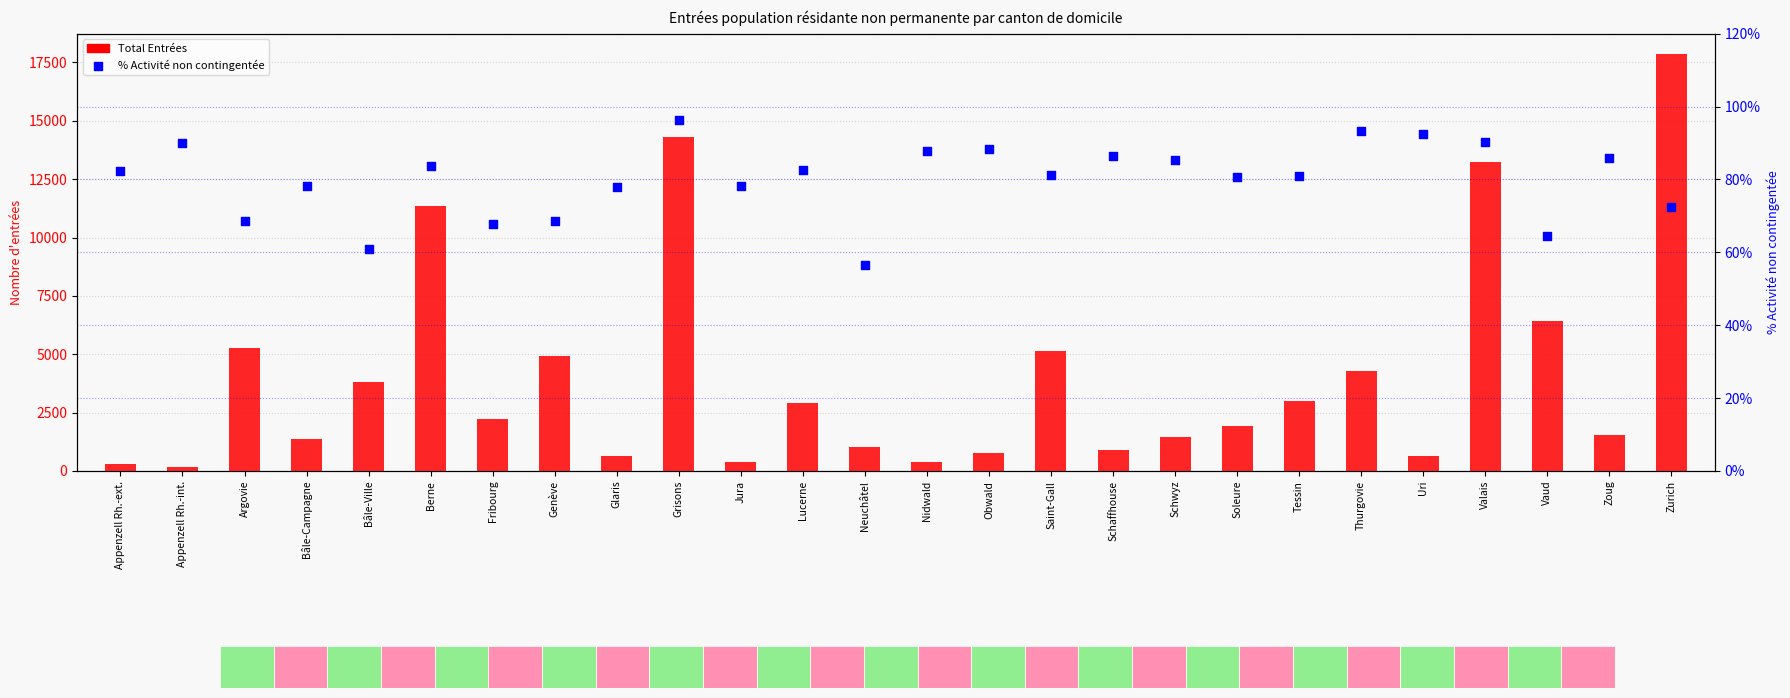

What is the total value across all series at Soleure?

1991.7